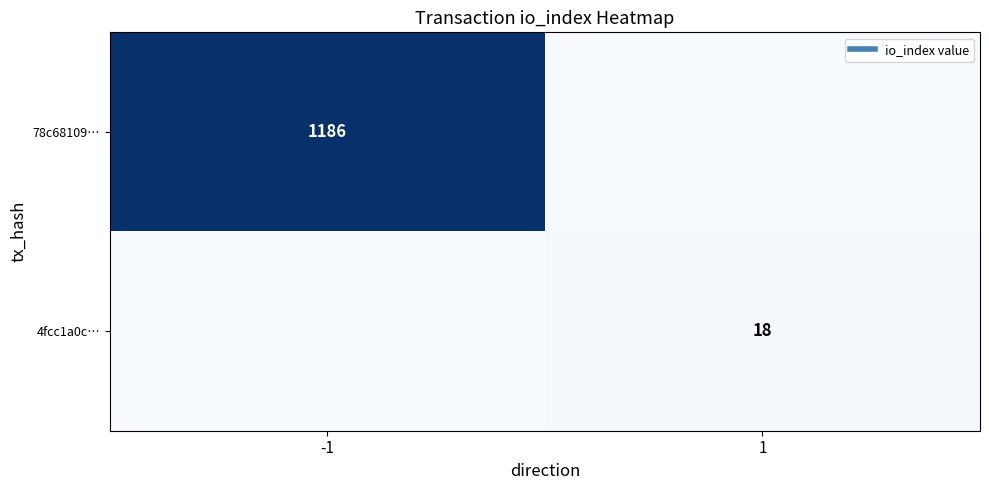

What is the difference between the maximum and minimum values in the 4fcc1a0c… series?

18